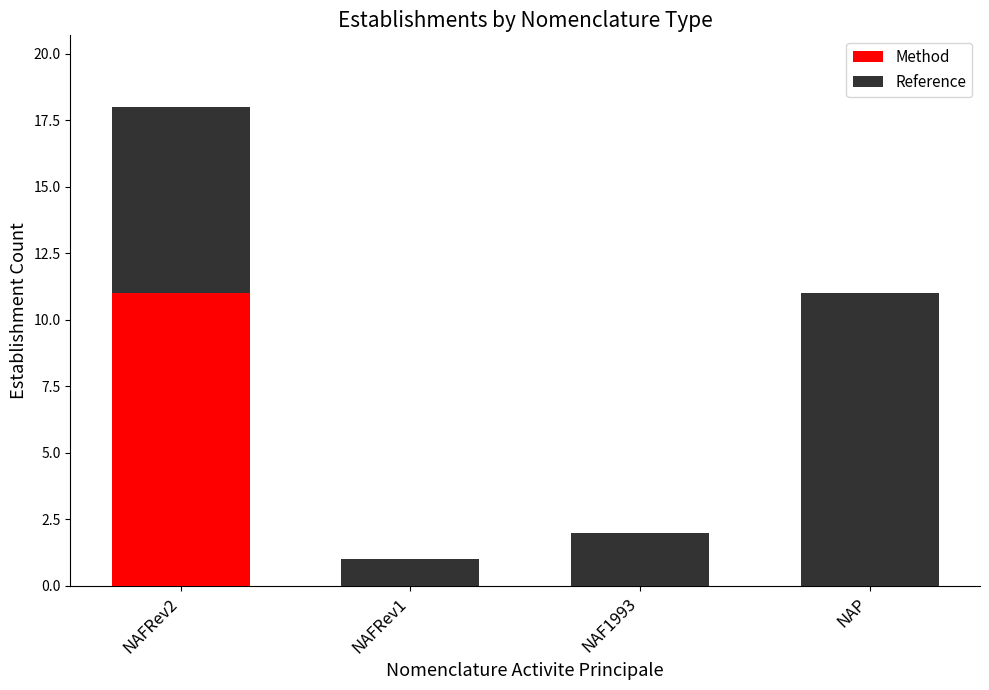

Count the number of data series in this chart.

2